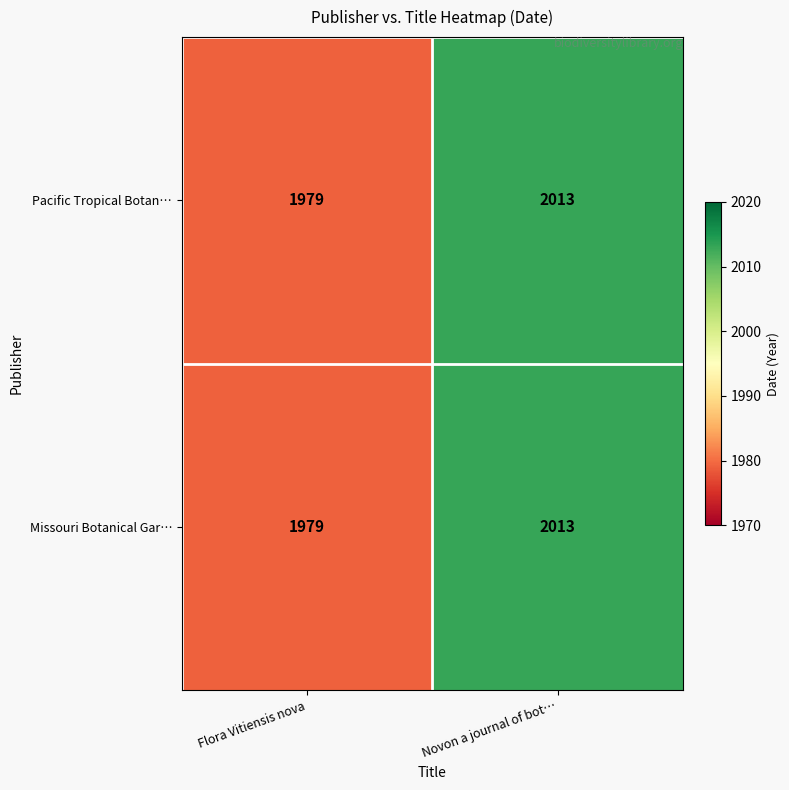

List the labels in order of Missouri Botanical Gar… value, smallest first.

Flora Vitiensis nova, Novon a journal of bot…